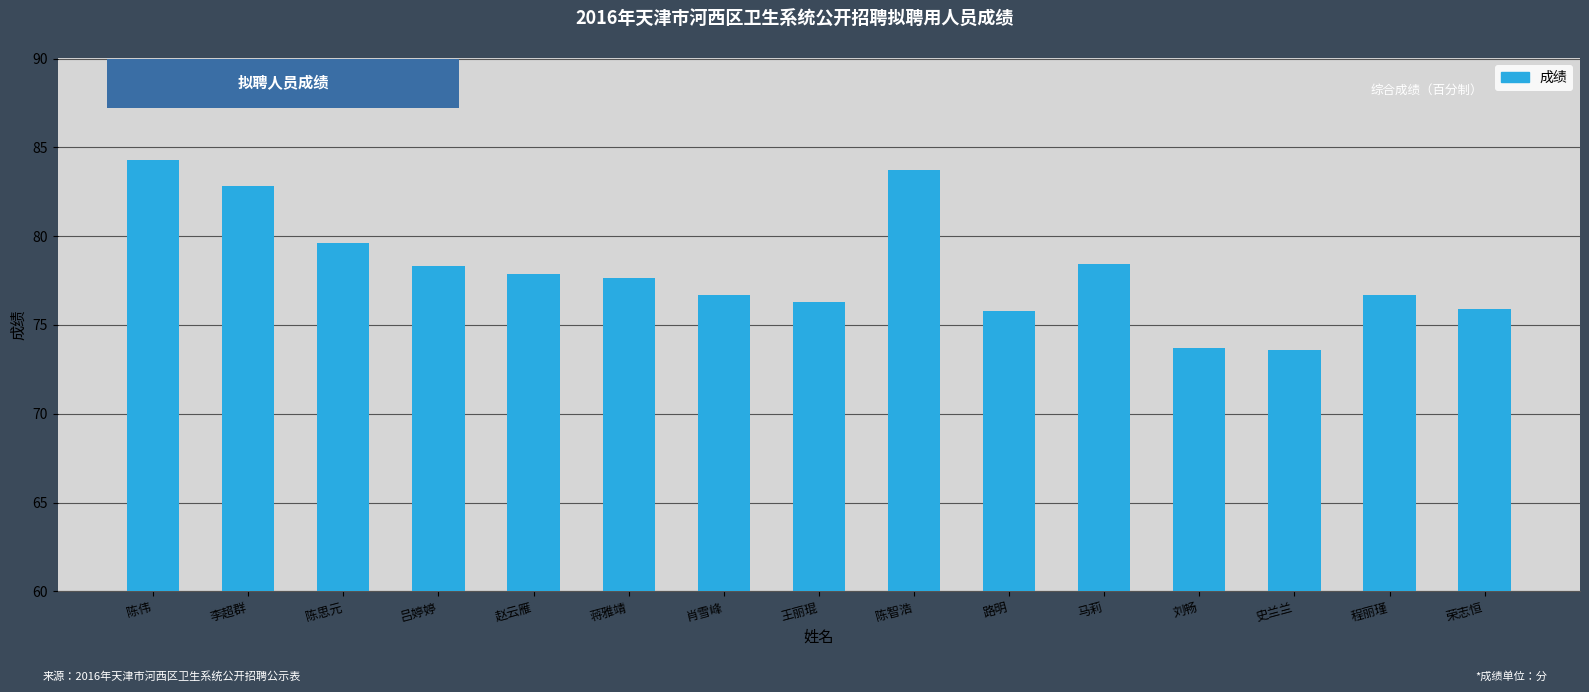

What is the maximum value shown in the chart?

84.3